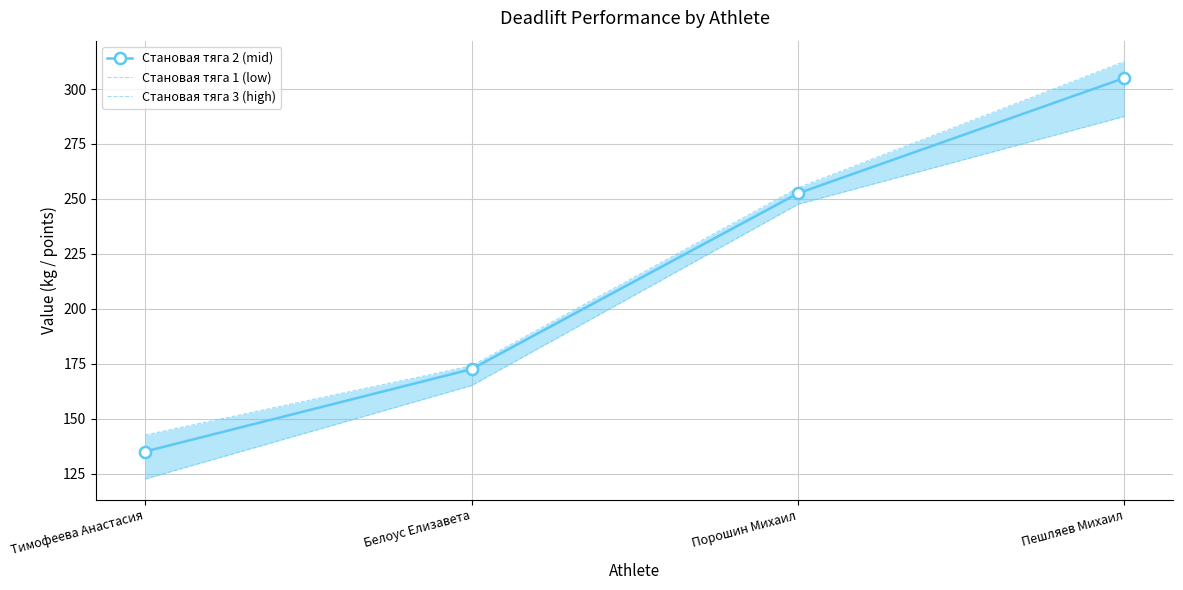

Reading left to right, what are all the values shown in this chart?

Становая тяга 2 (mid): Тимофеева Анастасия=135.0	Белоус Елизавета=172.5	Порошин Михаил=252.5	Пешляев Михаил=305.0
Становая тяга 1 (low): Тимофеева Анастасия=122.5	Белоус Елизавета=165.0	Порошин Михаил=247.5	Пешляев Михаил=287.5
Становая тяга 3 (high): Тимофеева Анастасия=142.5	Белоус Елизавета=174.0	Порошин Михаил=255.0	Пешляев Михаил=312.5